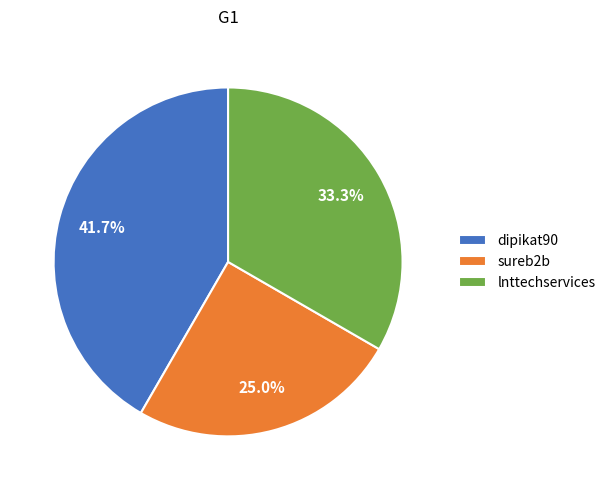

Which has a higher value, lnttechservices or dipikat90?

dipikat90